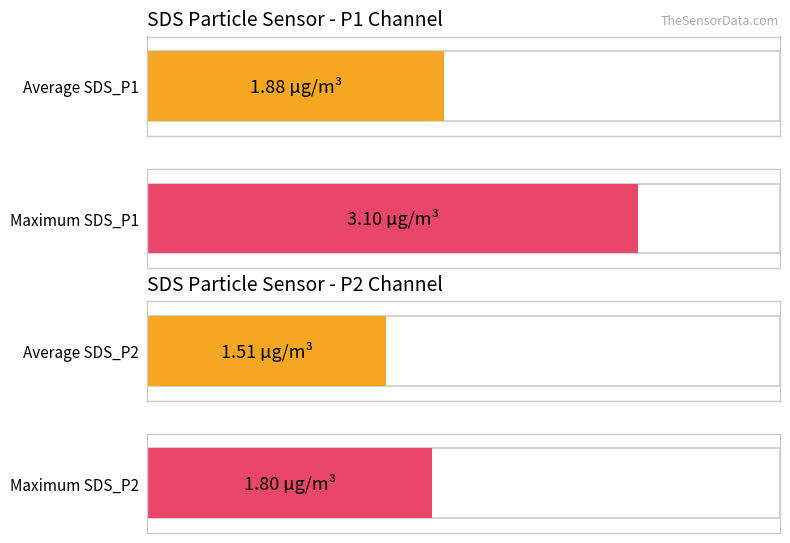

What are all the series names shown in the legend?

SDS_P1, SDS_P2